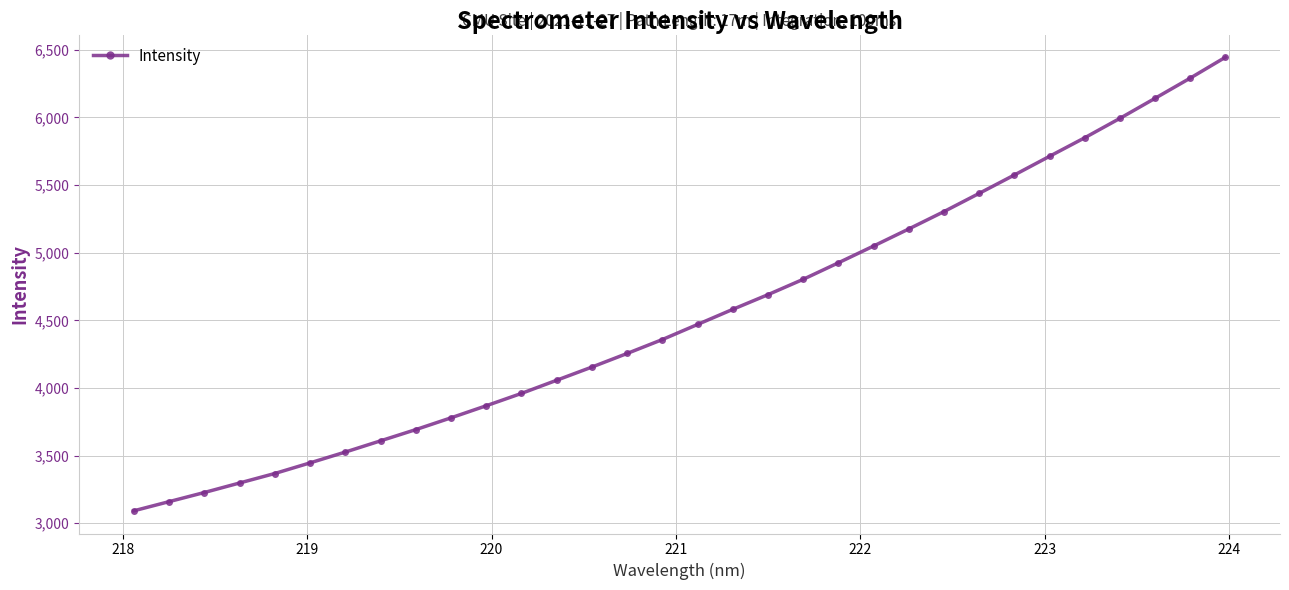

What is the difference between the maximum and second lowest values?

3287.0